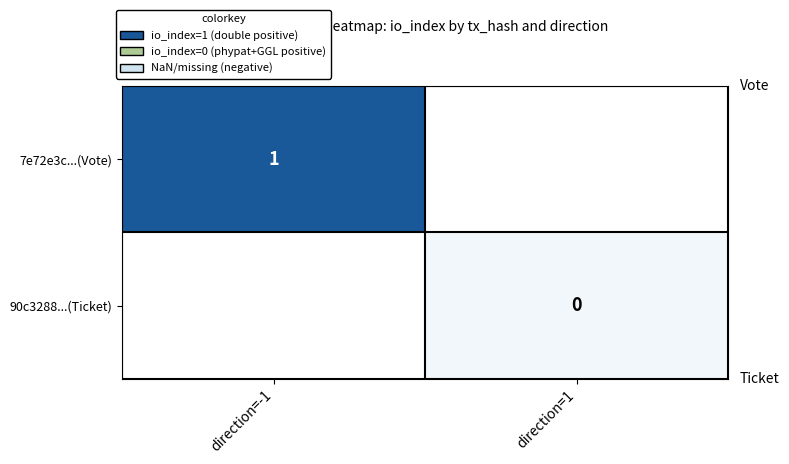

The value of 7e72e3c...(Vote) at direction=-1 is 1. True or false?

True